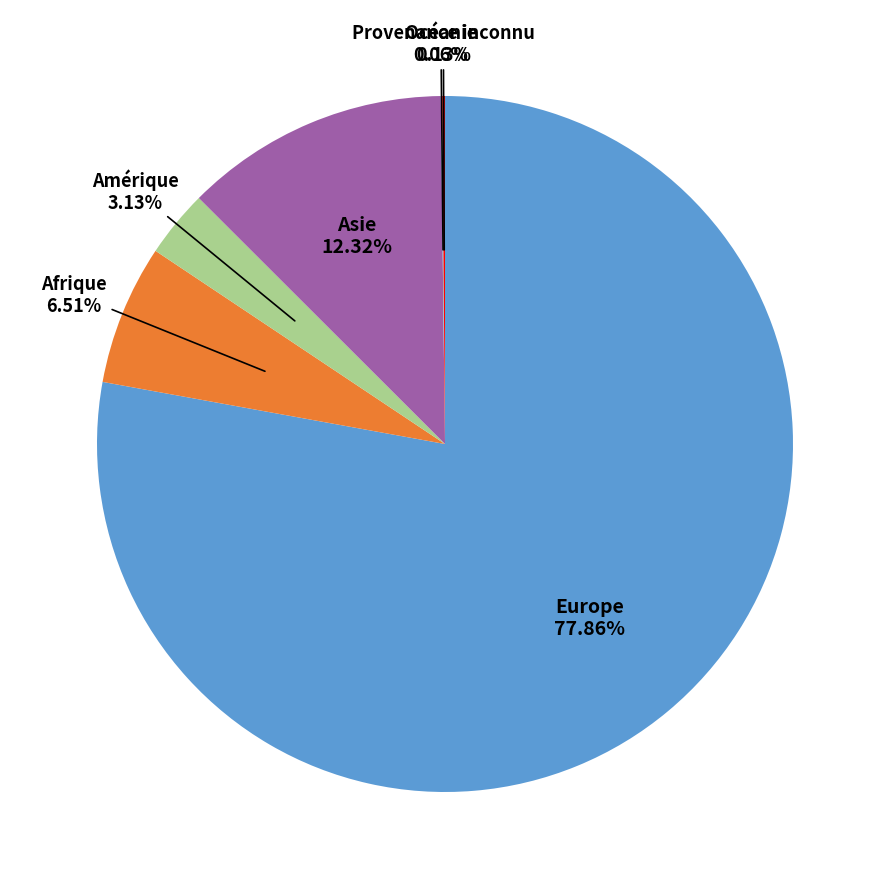

Is there a majority slice in this chart?

Yes